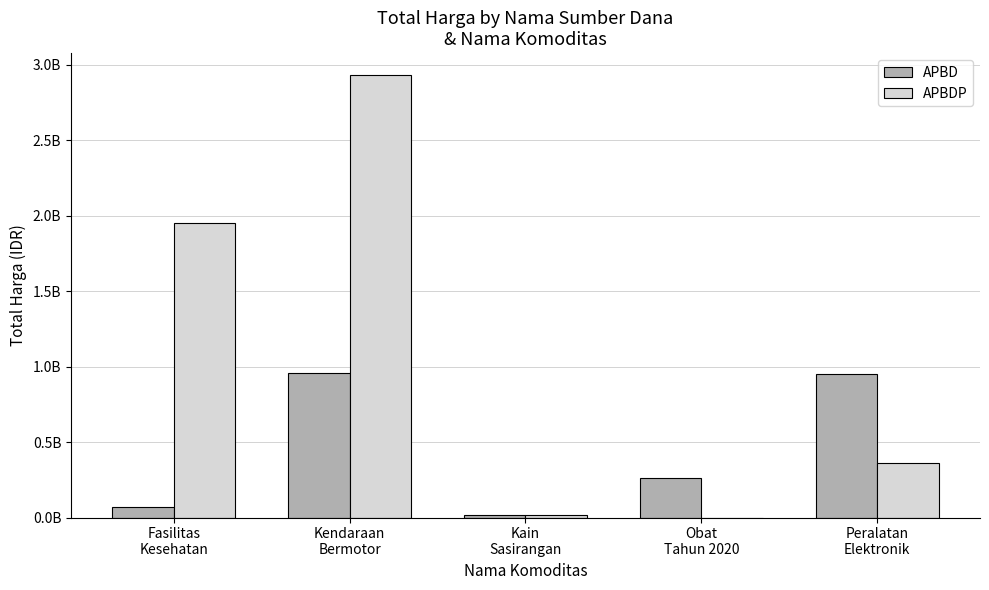

What are all the series names shown in the legend?

APBD, APBDP